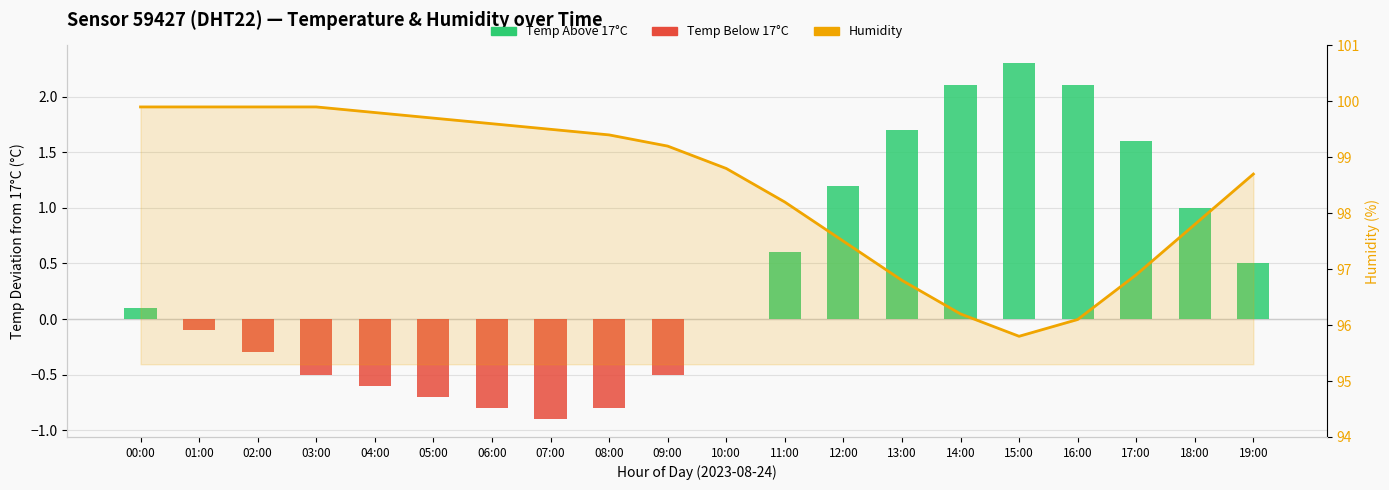

Is it true that Humidity equals 98.8 at 10:00?

True